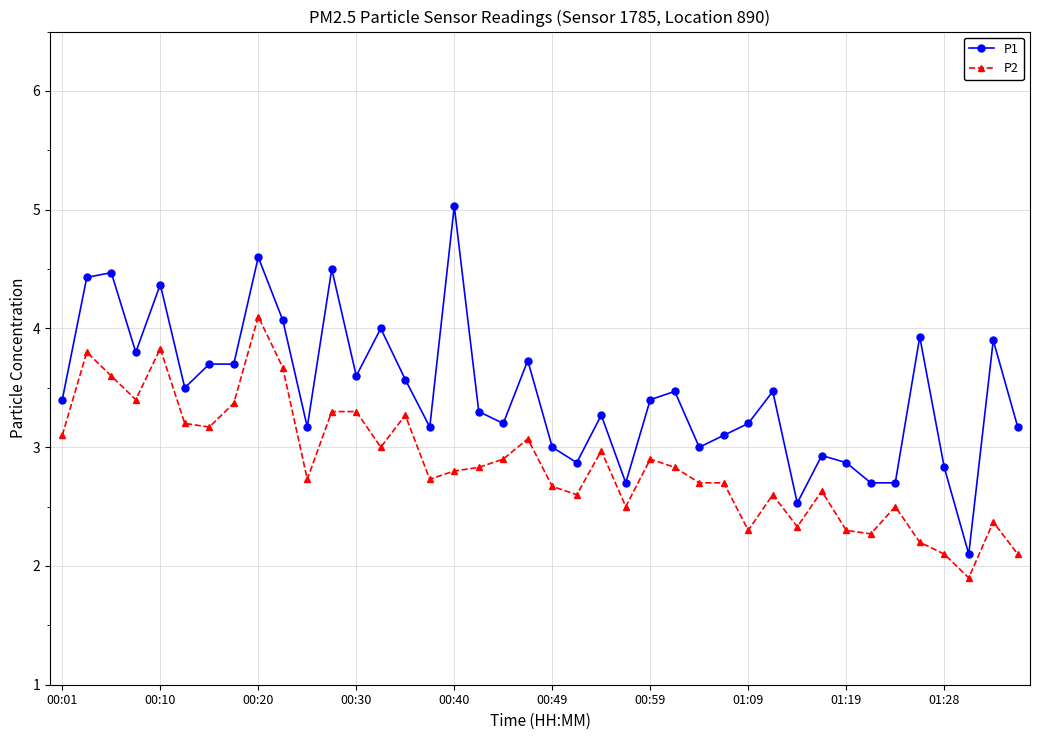

True or false: P2 and P1 cross at least once.

False